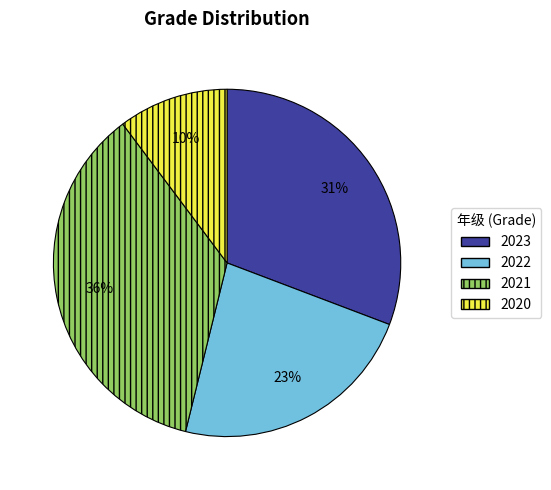

How many slices are in this pie chart?

4